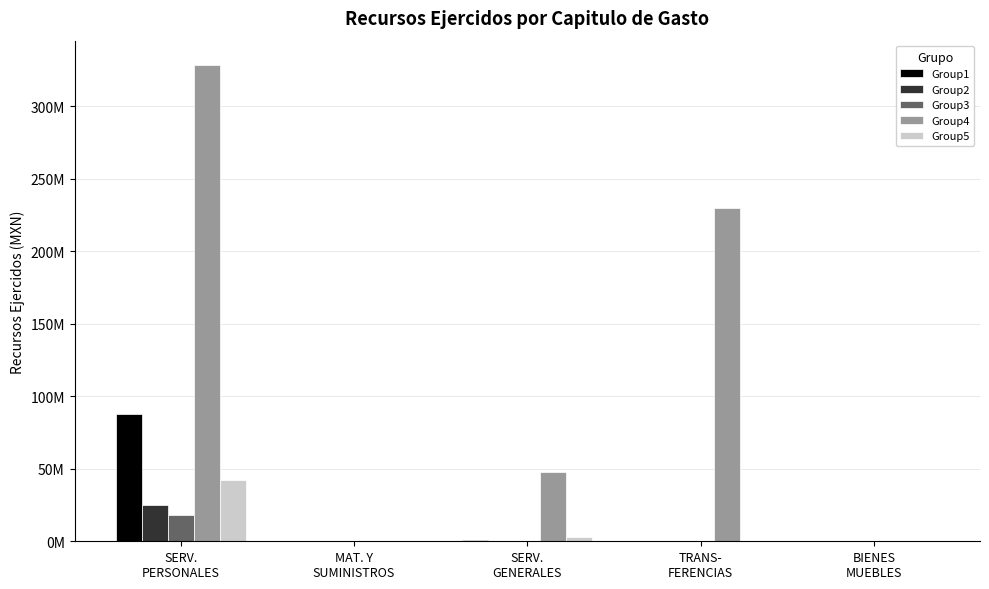

Are the bars grouped side by side (vs. stacked)?

Yes